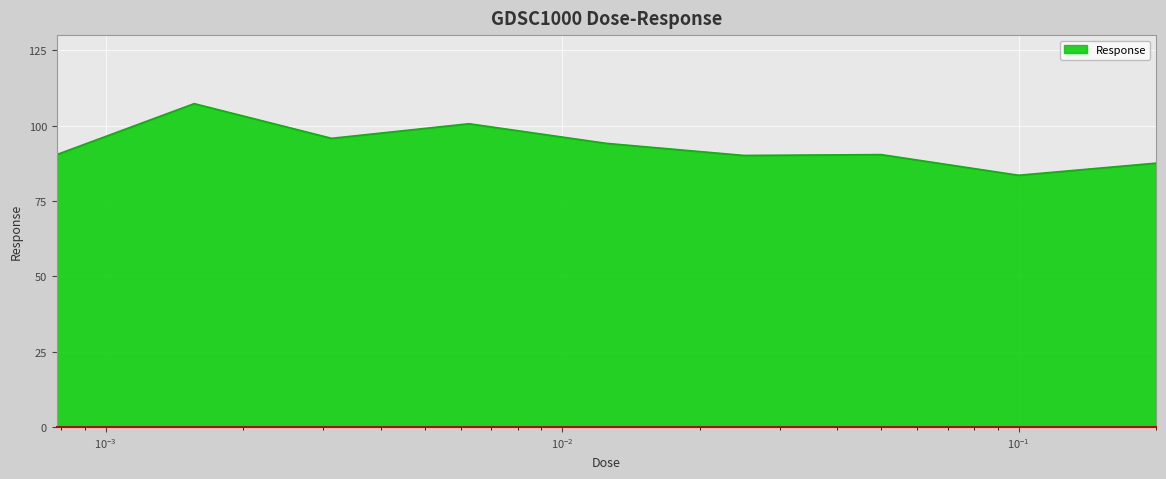

What is the difference between the maximum and second lowest values?

19.7